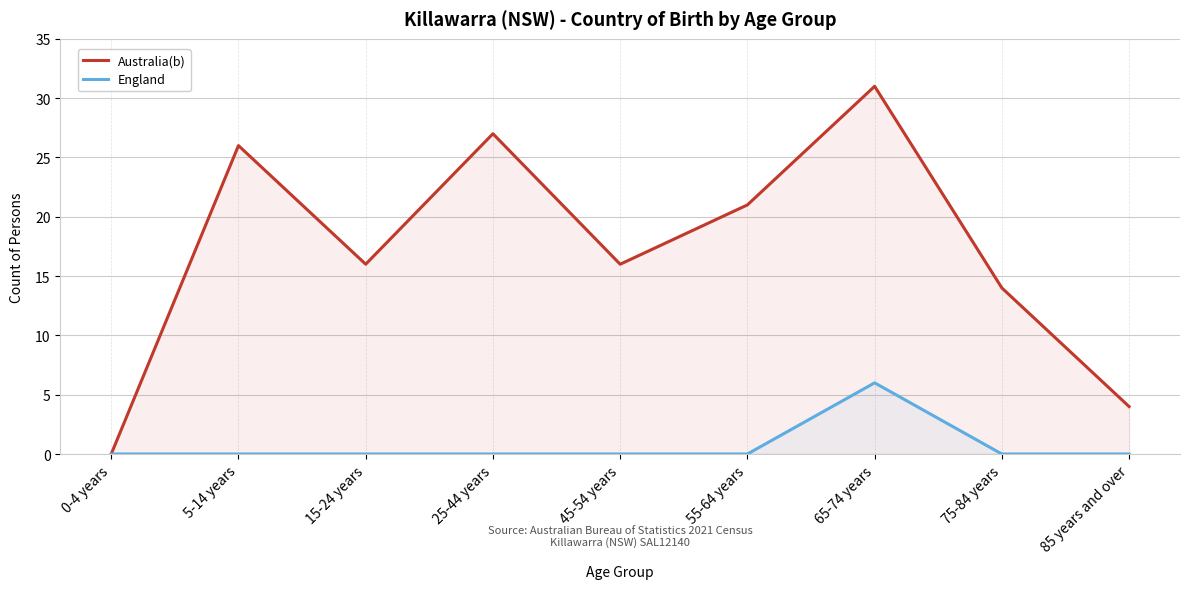

What is the average value of the Australia(b) series?

17